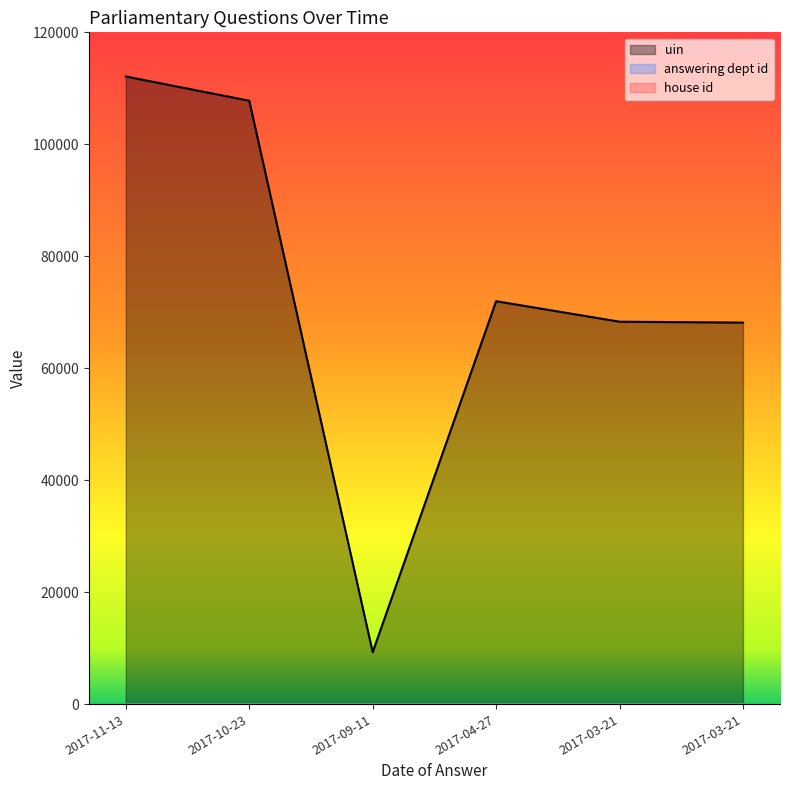

True or false: answering dept id has a value of 27 at 2017-03-21.

False